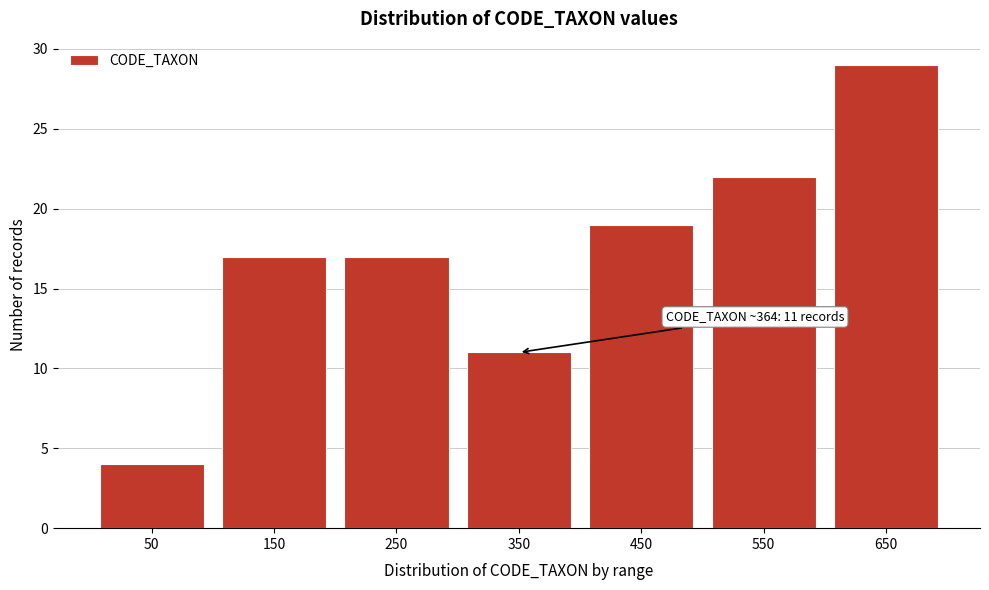

Reading left to right, list all the values displayed in this chart.

4	17	17	11	19	22	29